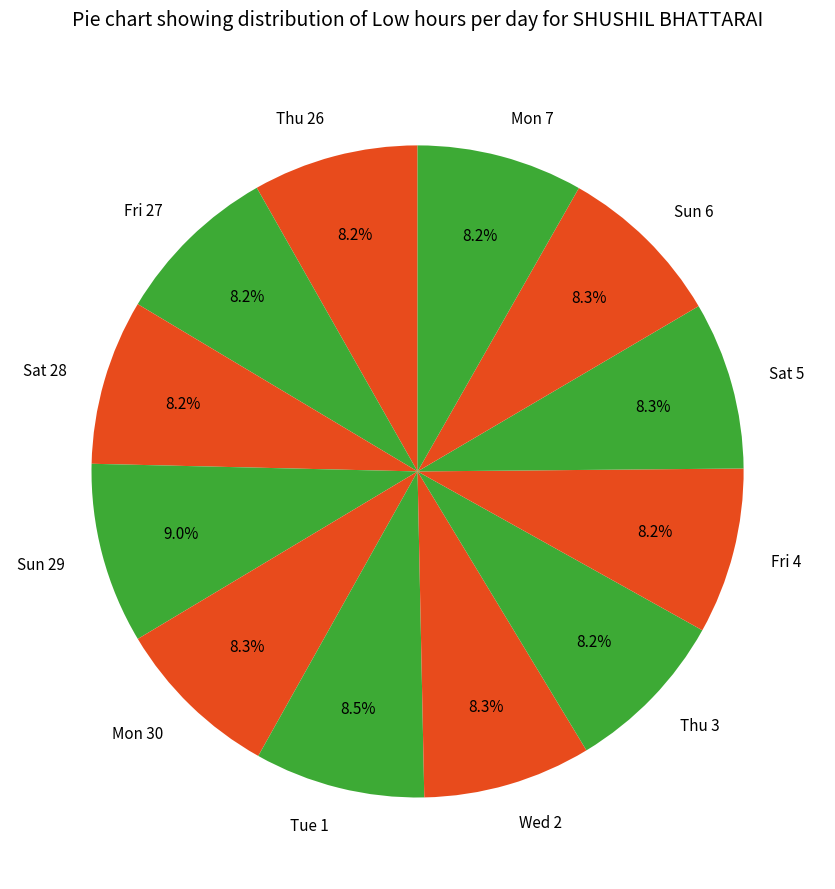

Approximately how many times larger is the value at Mon 30 compared to Sat 28?

1.0